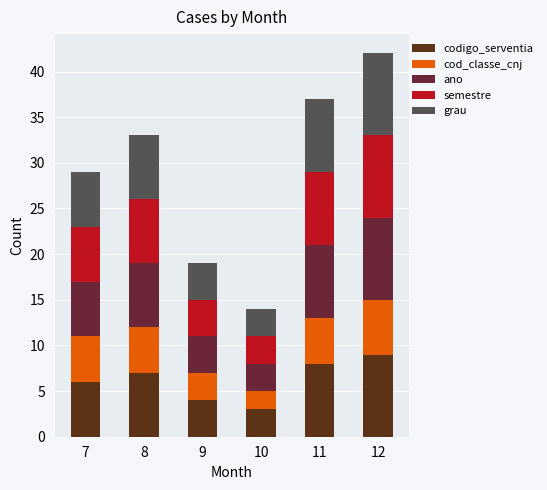

Which series has the largest total across all categories?

codigo_serventia